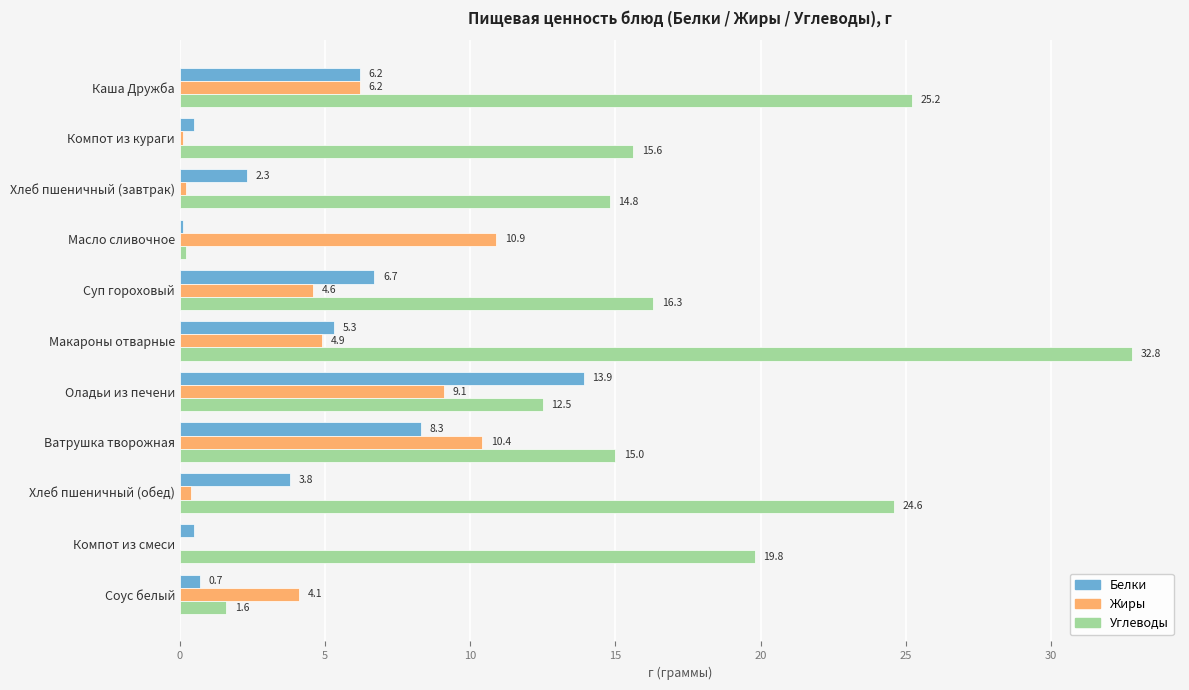

True or false: Углеводы has a value of 33.9 at Каша Дружба.

False